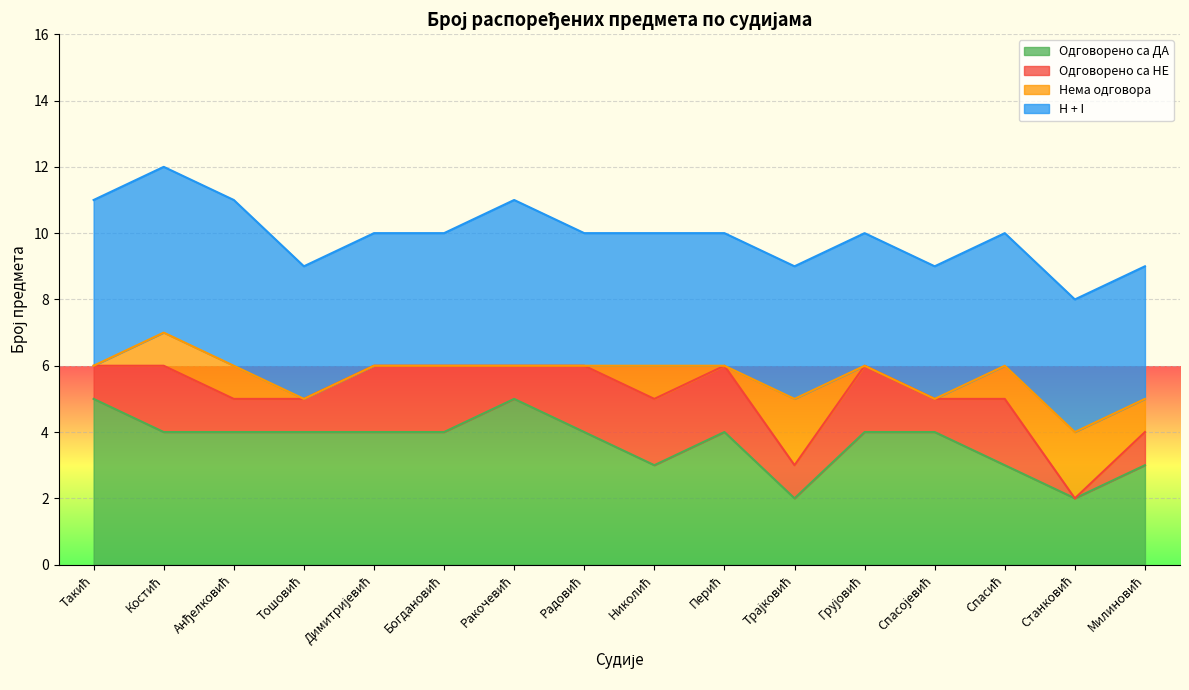

Between Грујовић and Николић, which is larger?

Грујовић